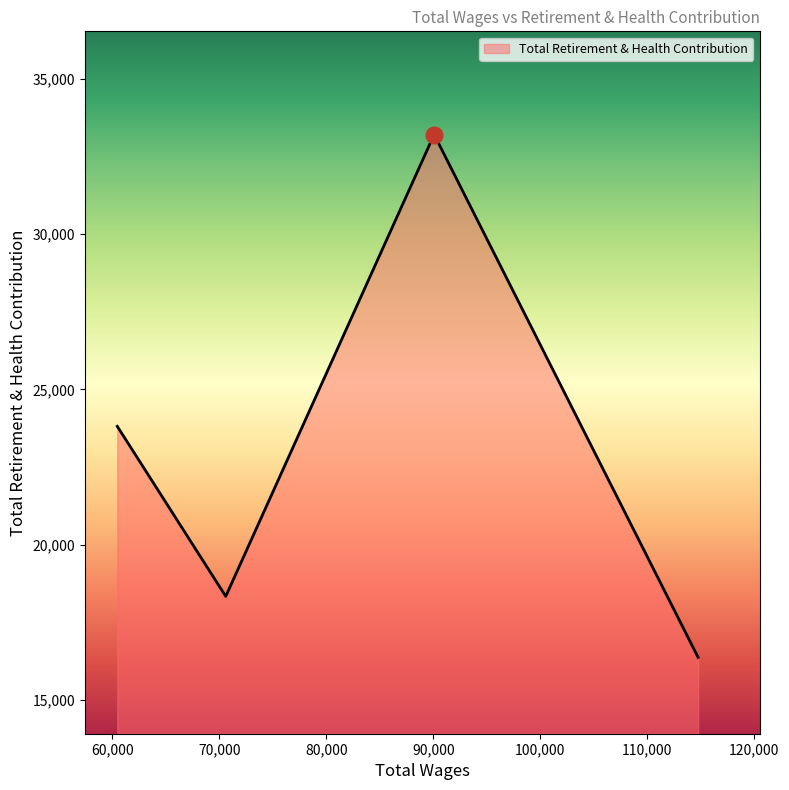

How many categories are shown in the chart?

4